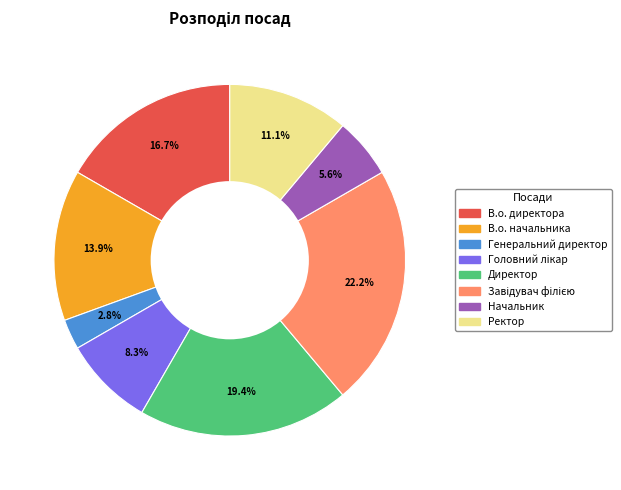

How many segments does this pie chart have?

8